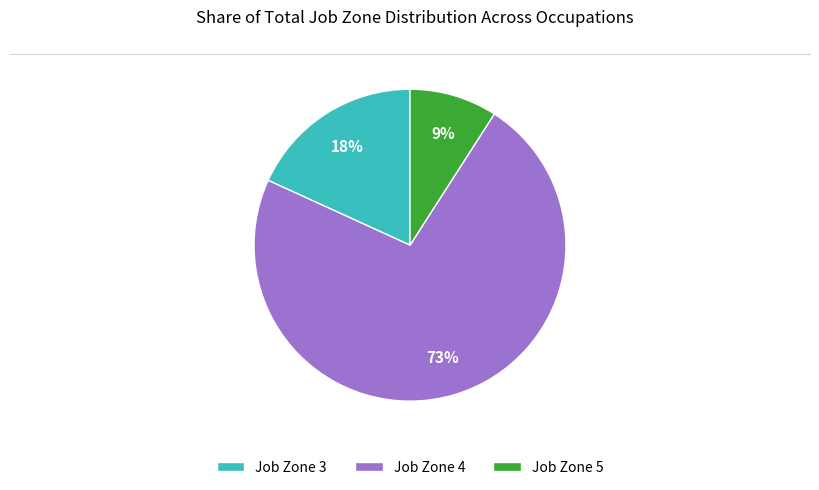

To the nearest percent, what is the difference between the largest and smallest slice percentages?

64%